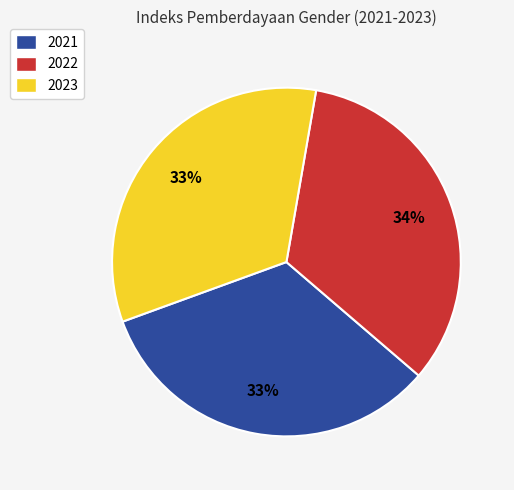

Does 2023 represent more than half of the total?

No